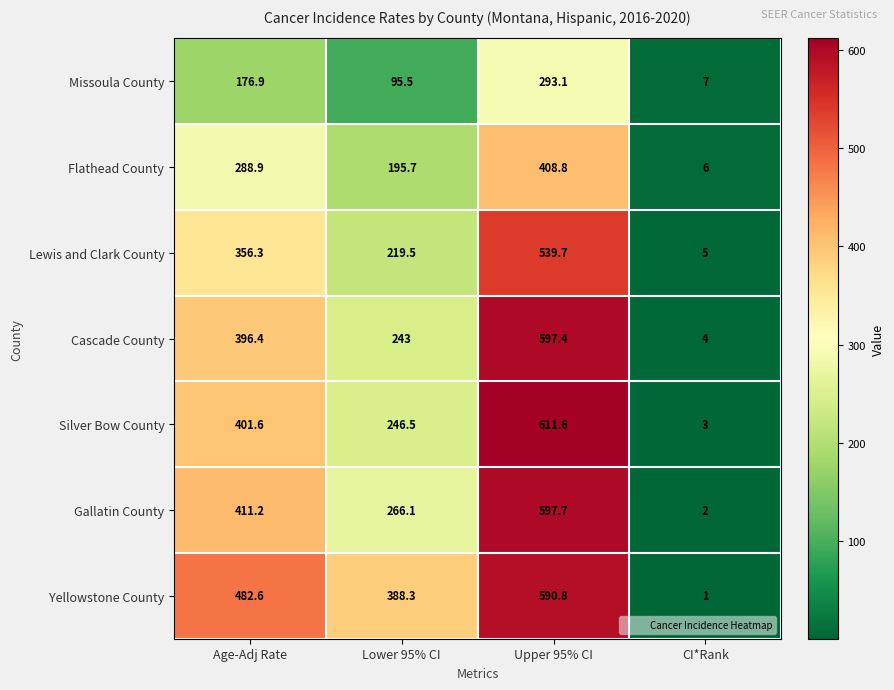

What is the difference between the Silver Bow County values at CI*Rank and Upper 95% CI?

608.6